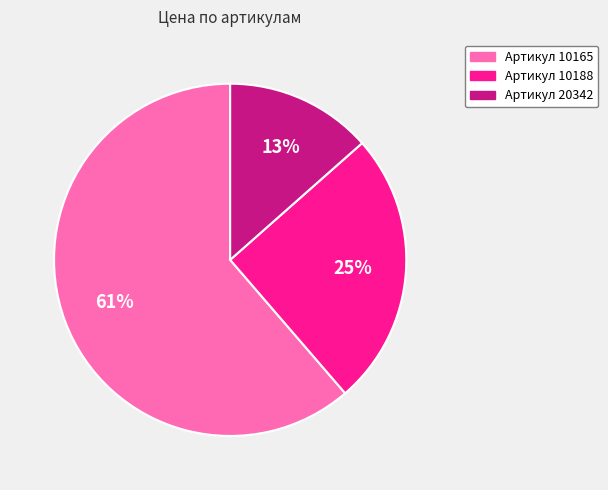

To the nearest percent, what is the average slice percentage?

33%